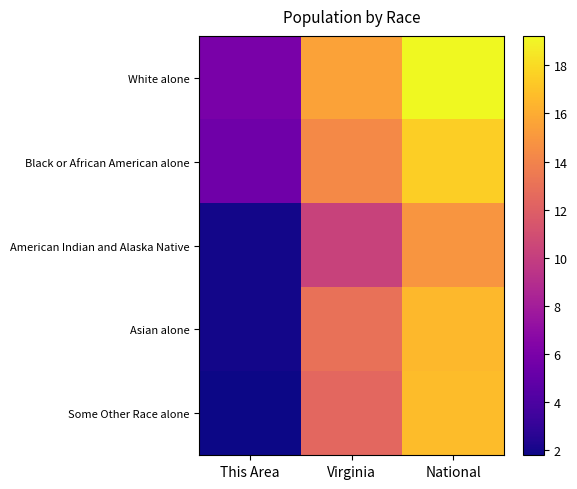

Reading left to right, list all the values displayed in this chart.

White alone: This Area=6.0	Virginia=15.5	National=19.2
Black or African American alone: This Area=5.5	Virginia=14.3	National=17.5
American Indian and Alaska Native: This Area=1.9	Virginia=10.3	National=14.9
Asian alone: This Area=1.9	Virginia=13.0	National=16.5
Some Other Race alone: This Area=1.8	Virginia=12.4	National=16.8